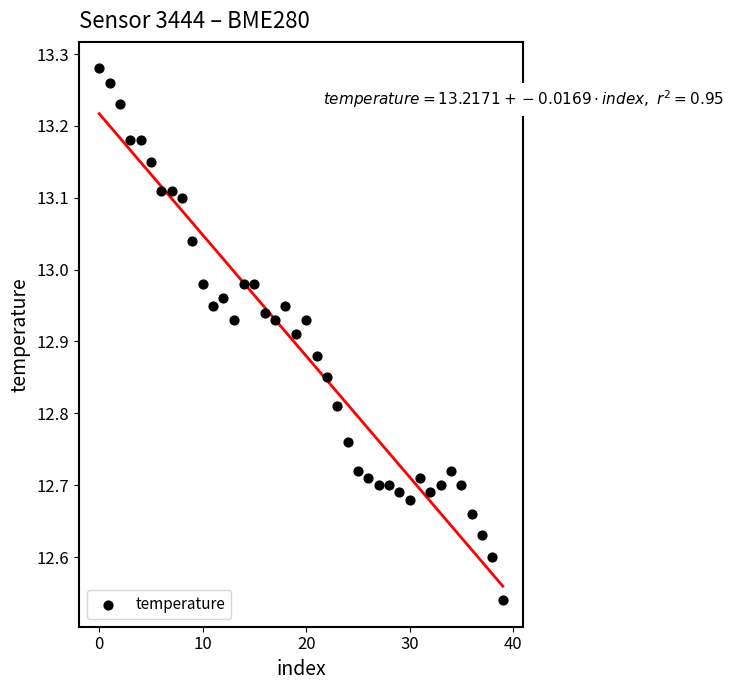

What is the range of Y values (max minus min)?

0.7